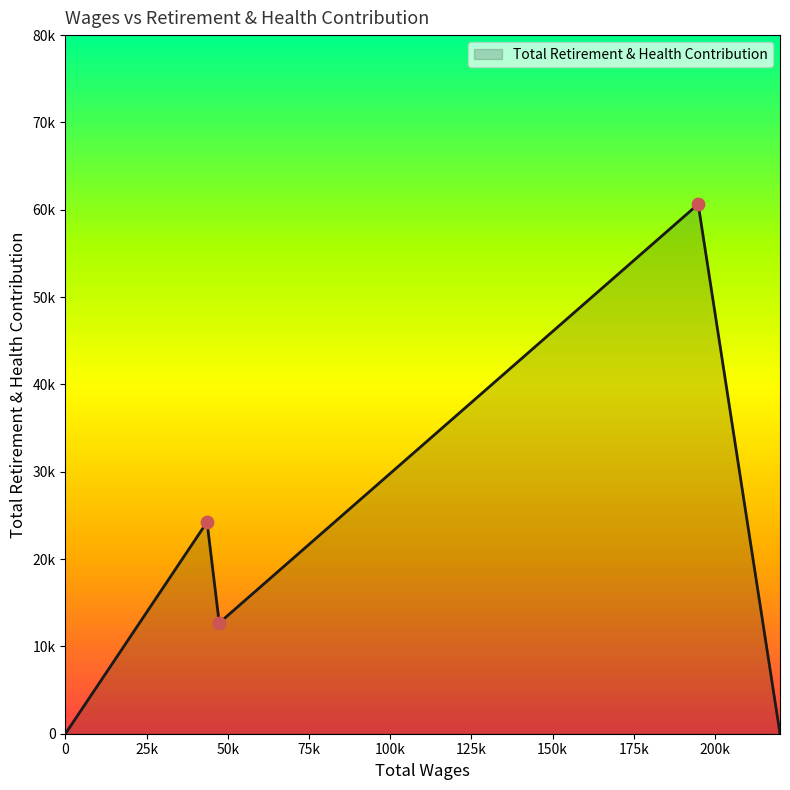

Is this an area chart (filled region under the line)?

Yes